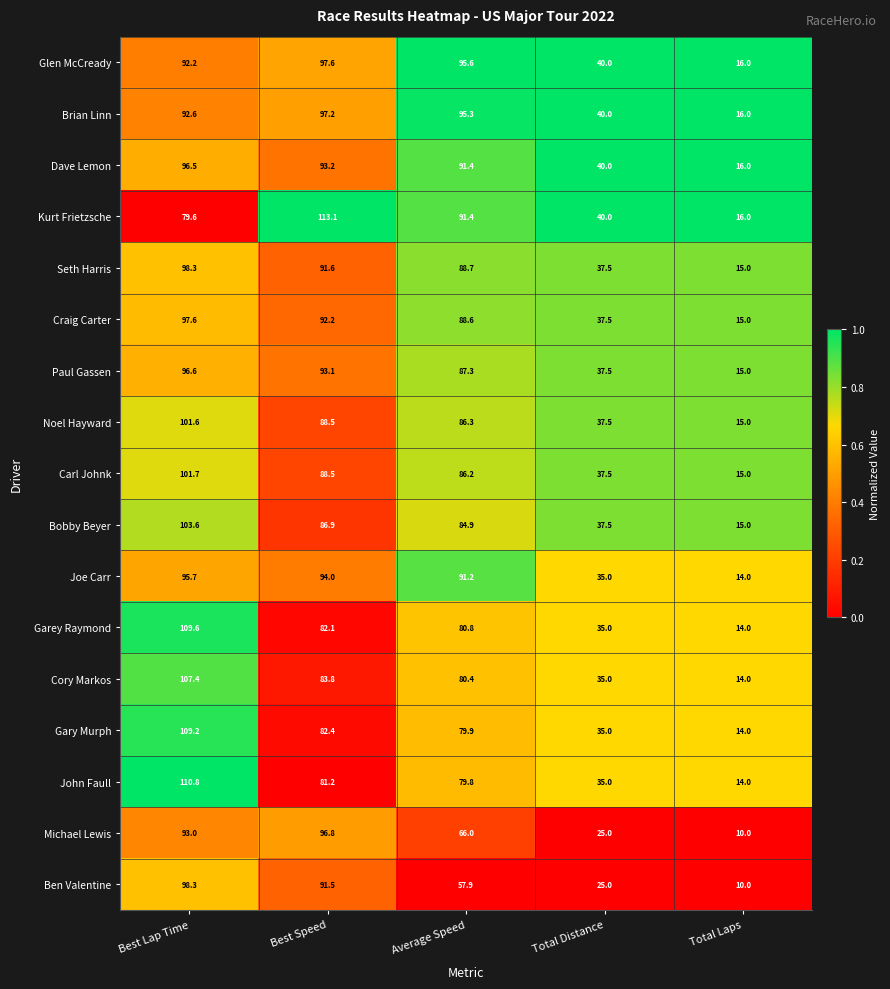

The value of Ben Valentine at Total Laps is 10.0. True or false?

True